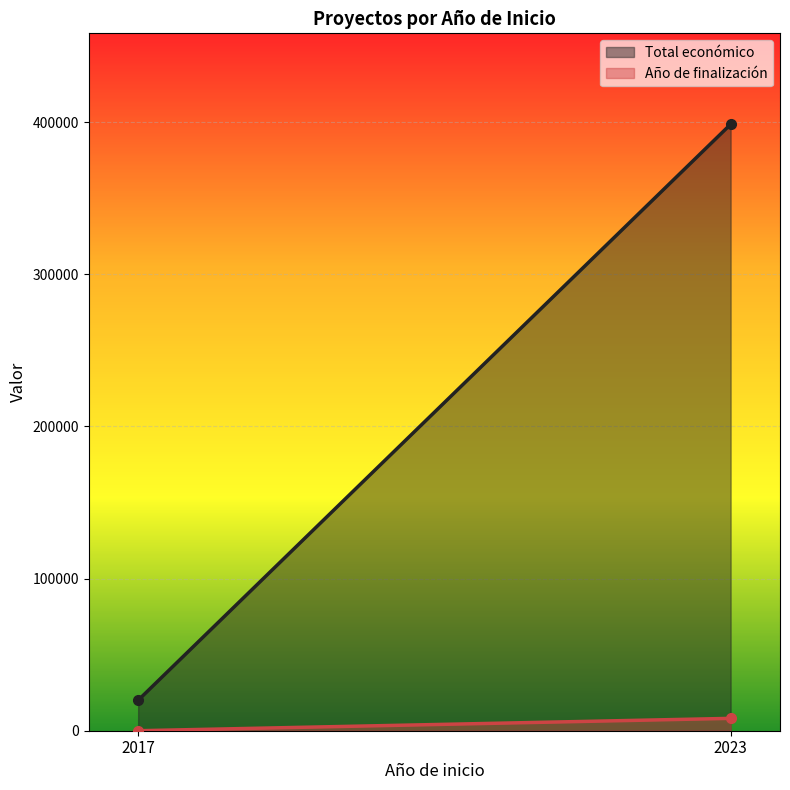

The value of Año de finalización (line) at 2023 is 5070. True or false?

False